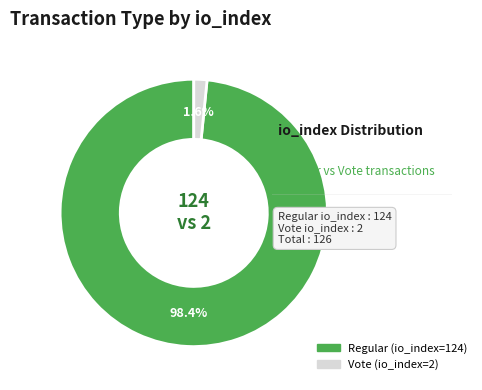

What percentage is NOT represented by Regular (io_index=124)?

1.6%